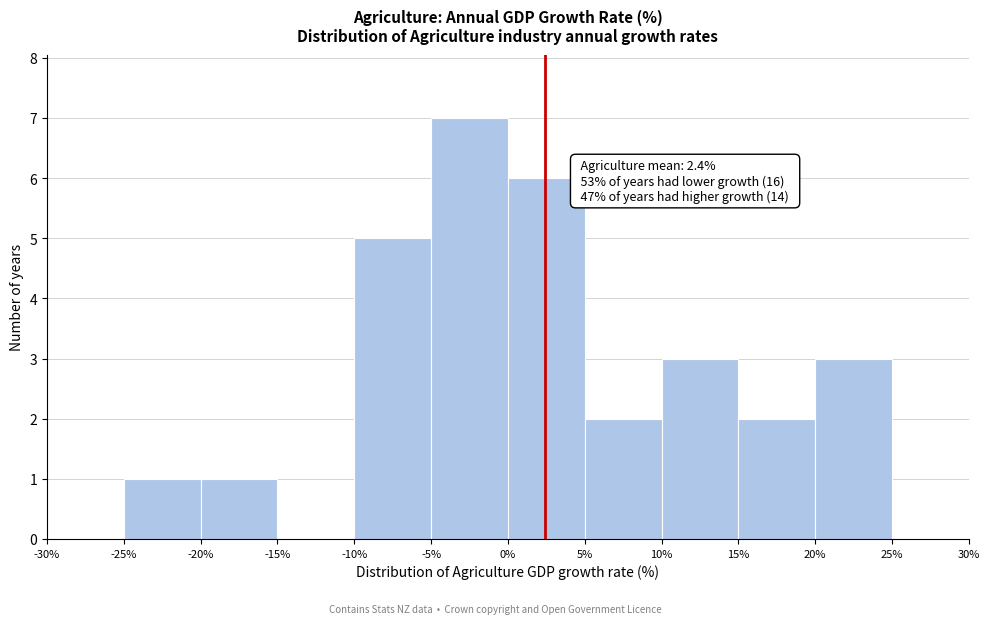

Which range on the x-axis has the tallest bar?

-5% to 0%